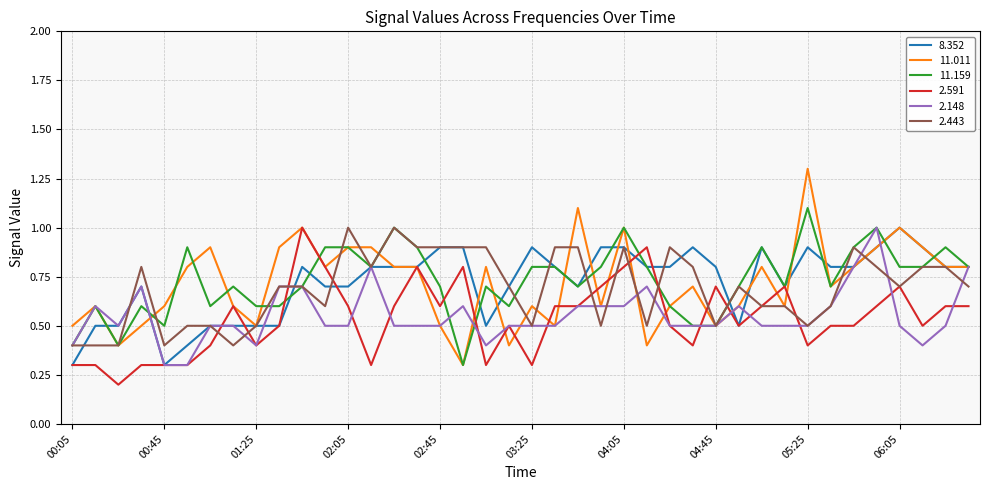

What is the maximum value shown in the chart?

1.3